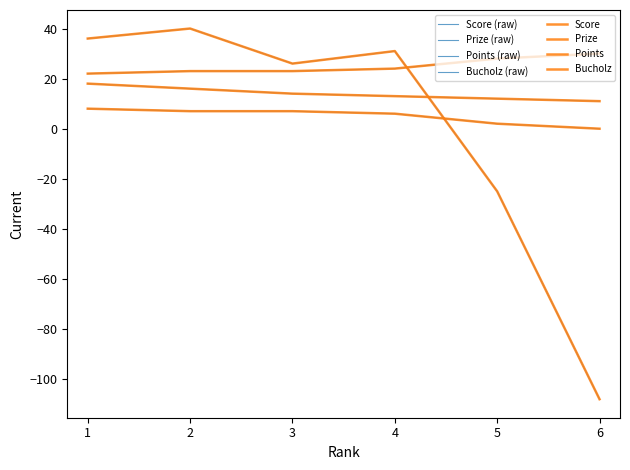

At which category is the sum across all series the highest?

2